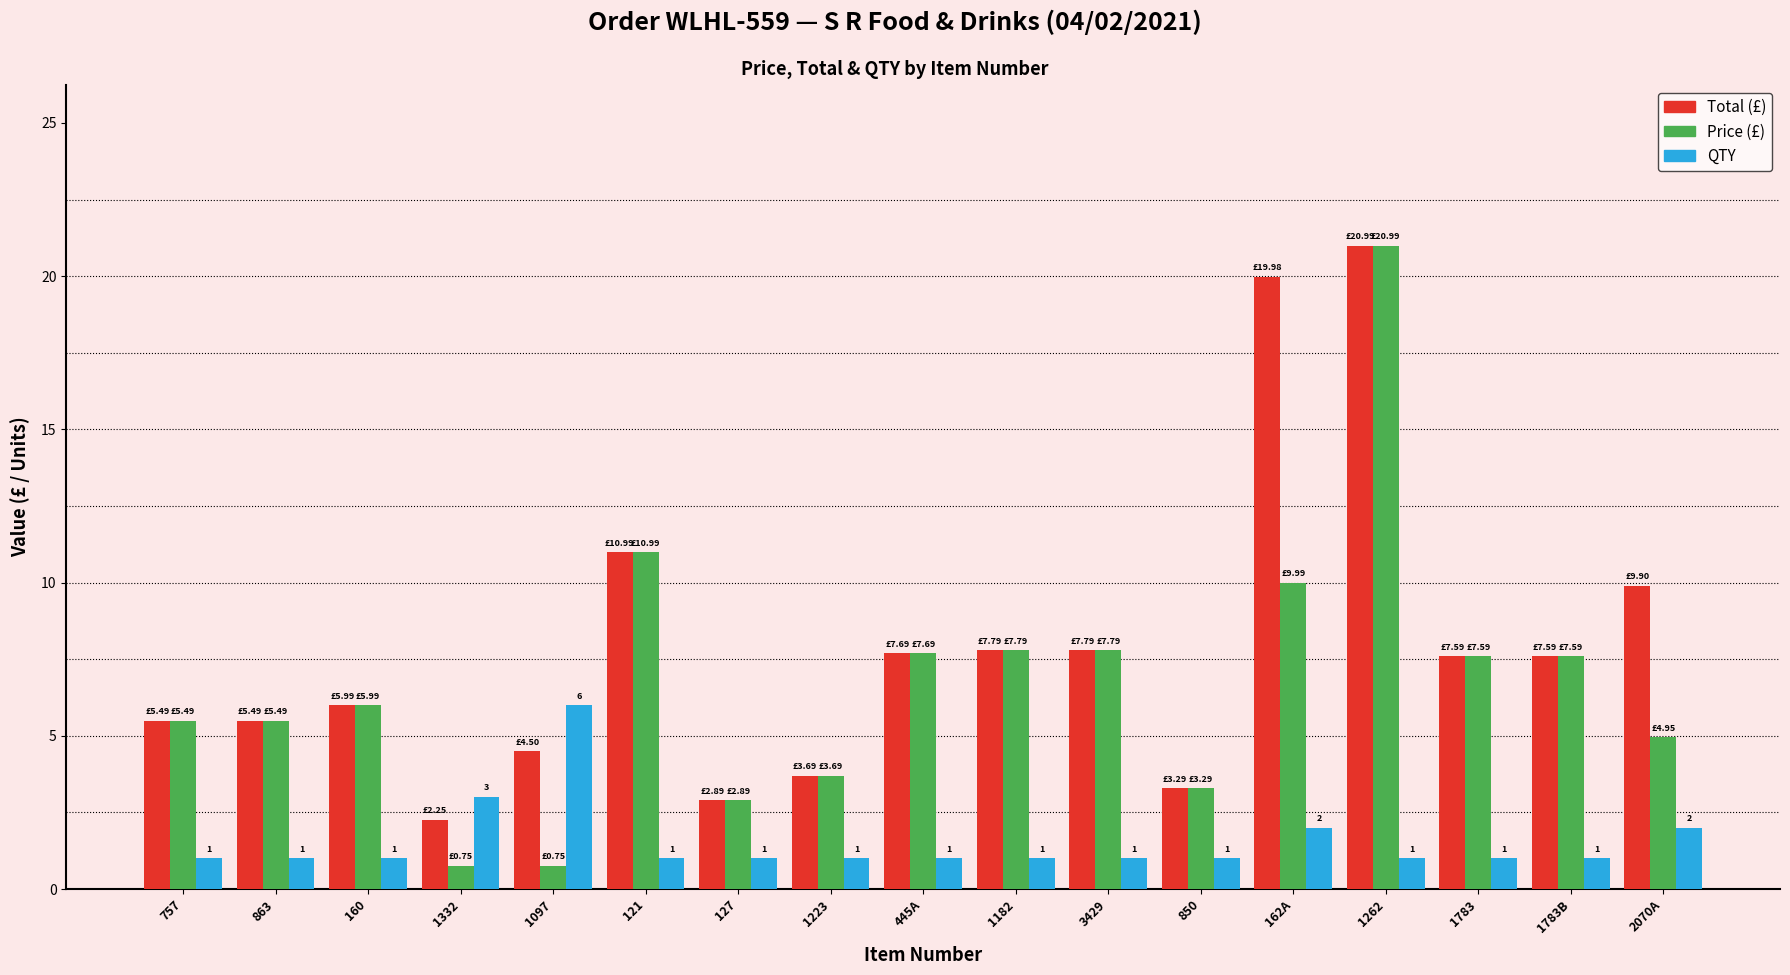

At which category does the chart reach its peak across all series?

1262